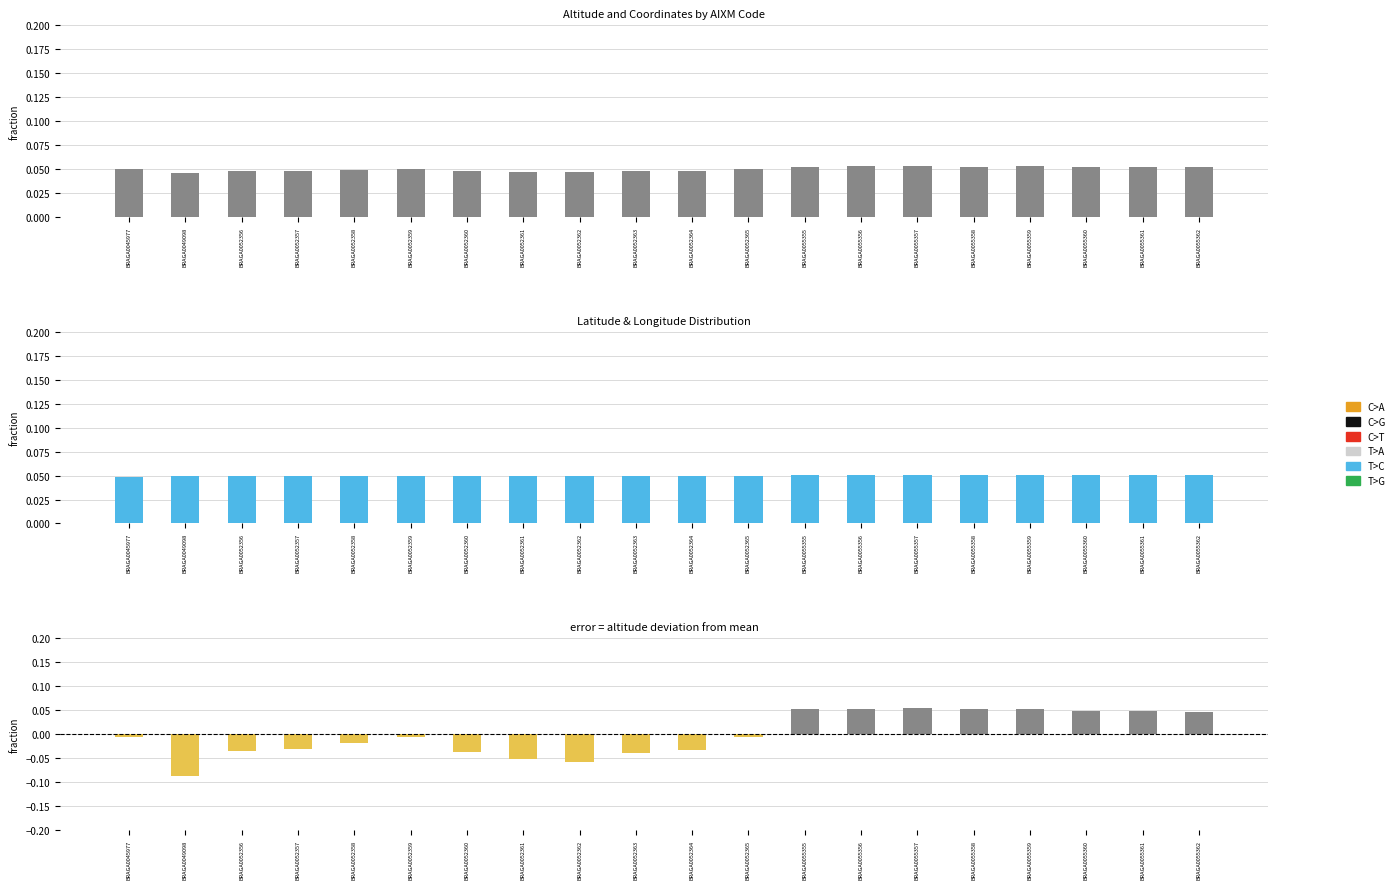

List the labels in order of altitude deviation value, smallest first.

BRAGA0049098, BRAGA0052362, BRAGA0052361, BRAGA0052363, BRAGA0052360, BRAGA0052356, BRAGA0052364, BRAGA0052357, BRAGA0052358, BRAGA0045977, BRAGA0052359, BRAGA0052365, BRAGA0055362, BRAGA0055361, BRAGA0055360, BRAGA0055358, BRAGA0055355, BRAGA0055359, BRAGA0055356, BRAGA0055357